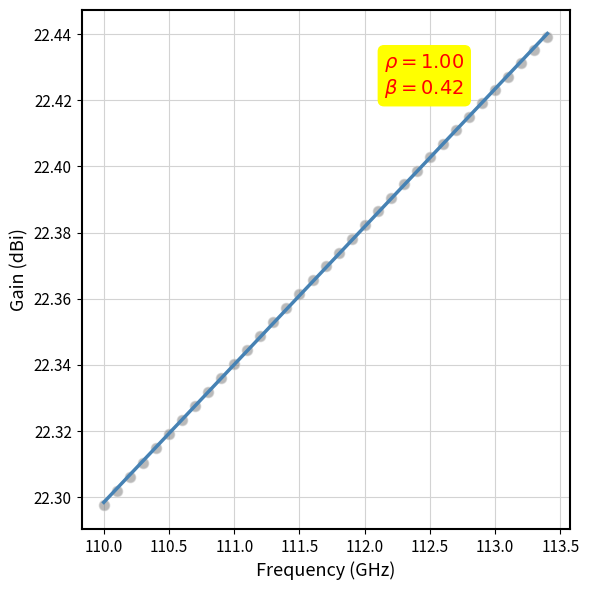

What is the range of X values (max minus min)?

3.4